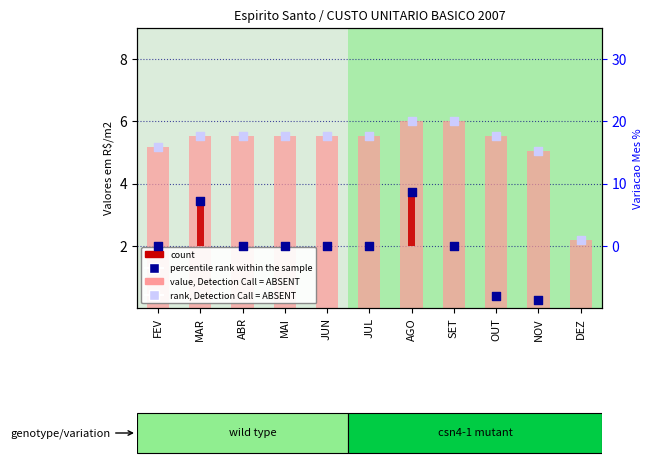

Which series has the largest total across all categories?

value, Detection Call = ABSENT